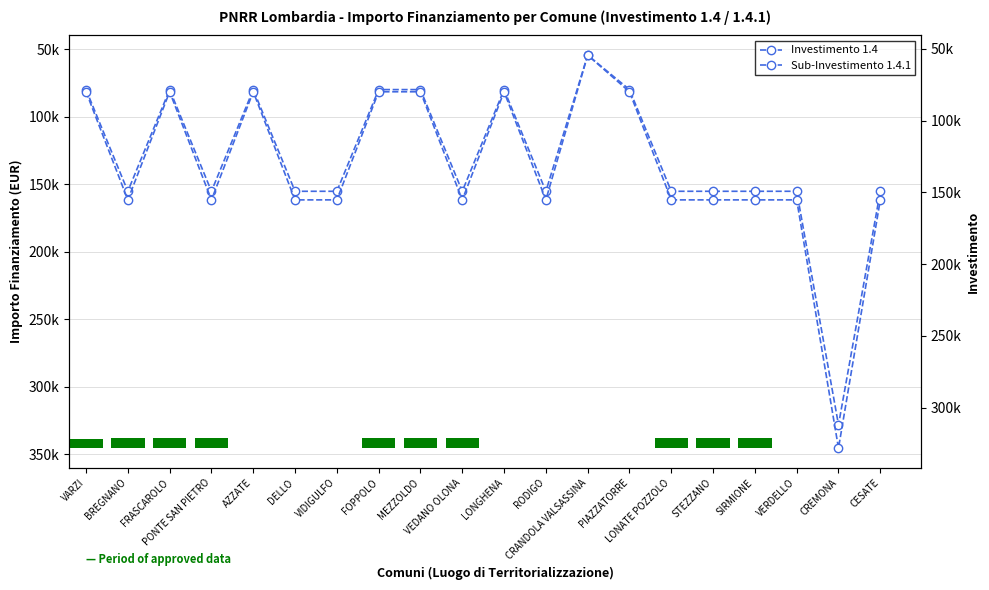

Reading left to right, what are all the values shown in this chart?

Investimento 1.4: VARZI=79922	BREGNANO=155234	FRASCAROLO=79922	PONTE SAN PIETRO=155234	AZZATE=79922	DELLO=155234	VIDIGULFO=155234	FOPPOLO=79922	MEZZOLDO=79922	VEDANO OLONA=155234	LONGHENA=79922	RODIGO=155234	CRANDOLA VALSASSINA=54412	PIAZZATORRE=79922	LONATE POZZOLO=155234	STEZZANO=155234	SIRMIONE=155234	VERDELLO=155234	CREMONA=328160	CESATE=155234
Sub-Investimento 1.4.1: VARZI=79922	BREGNANO=155234	FRASCAROLO=79922	PONTE SAN PIETRO=155234	AZZATE=79922	DELLO=155234	VIDIGULFO=155234	FOPPOLO=79922	MEZZOLDO=79922	VEDANO OLONA=155234	LONGHENA=79922	RODIGO=155234	CRANDOLA VALSASSINA=54412	PIAZZATORRE=79922	LONATE POZZOLO=155234	STEZZANO=155234	SIRMIONE=155234	VERDELLO=155234	CREMONA=328160	CESATE=155234